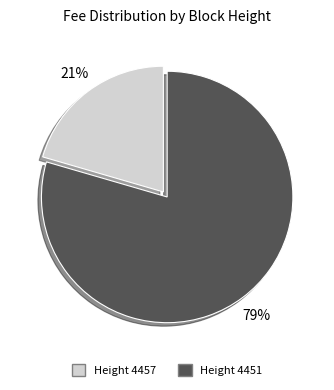

Is there a majority slice in this chart?

Yes